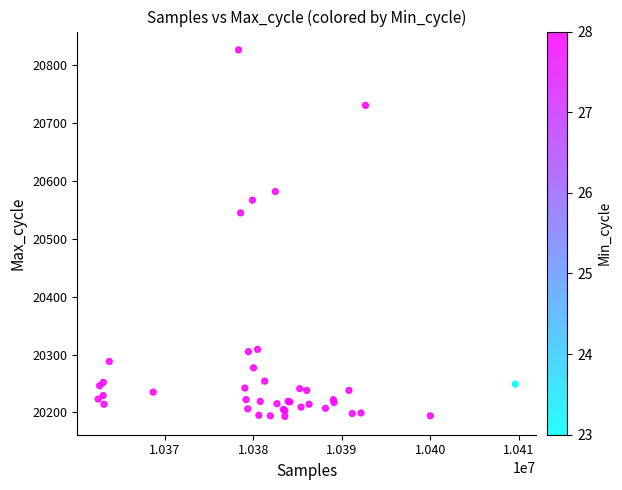

What Y value in the scatter plot is closest to 20510?

20545